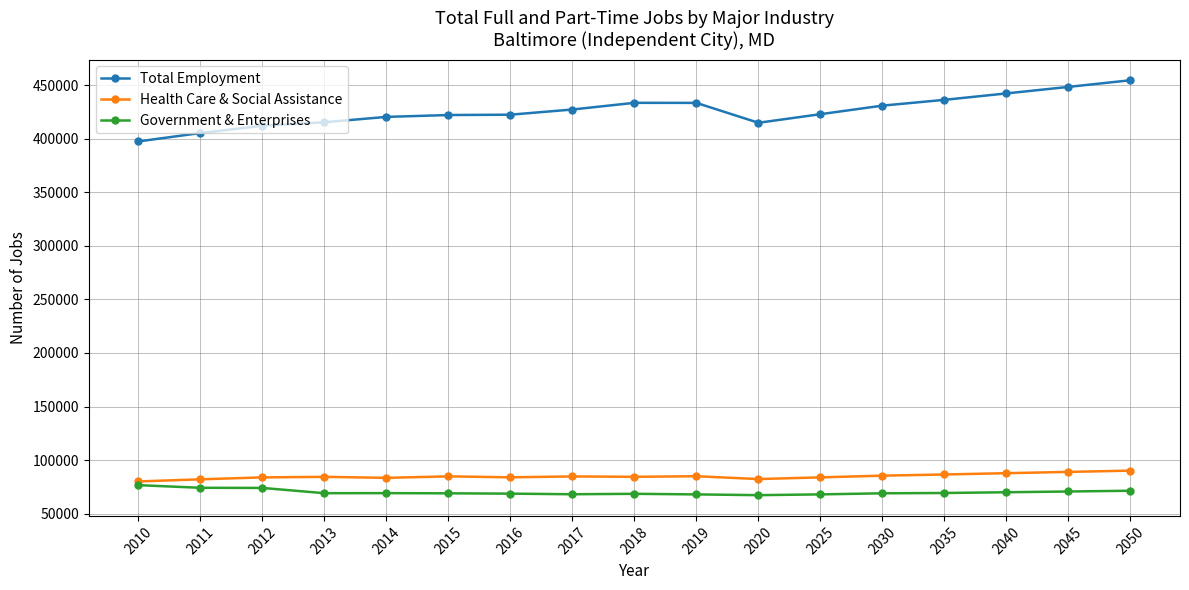

True or false: Health Care & Social Assistance has more than 1 points higher than both neighbors.

True